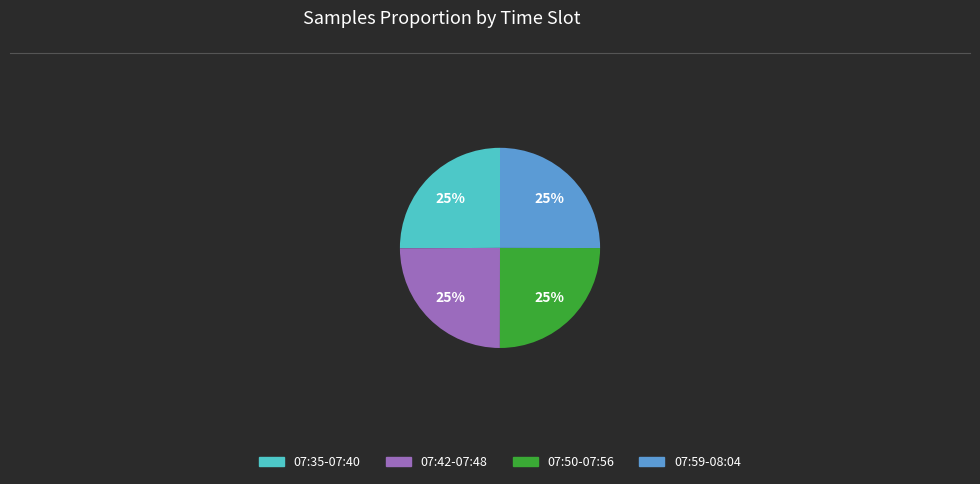

Is there a majority slice in this chart?

No